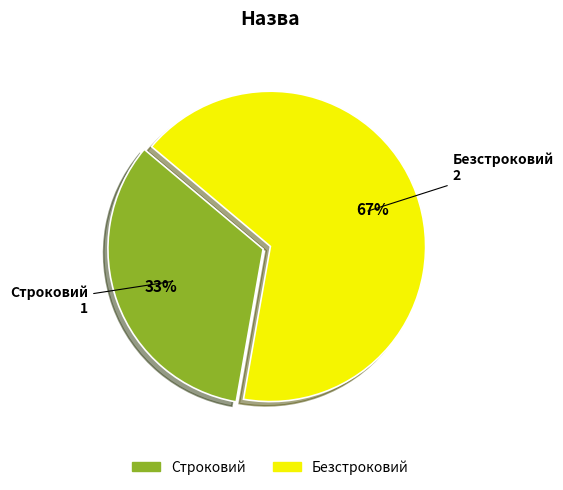

Approximately how many times larger is the value at Строковий compared to Безстроковий?

0.5